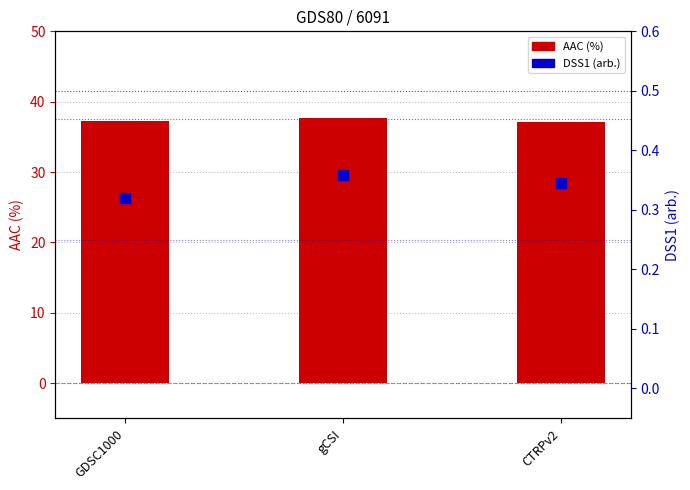

Which series has the largest total across all categories?

AAC (%)